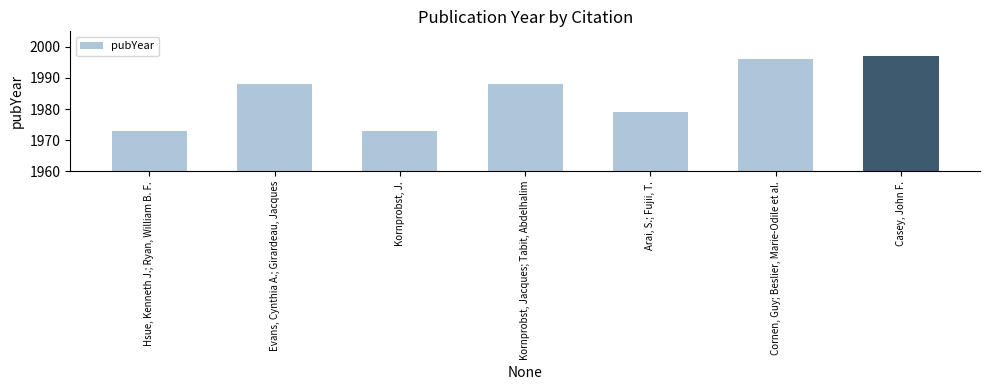

Does the chart contain stacked bars?

No